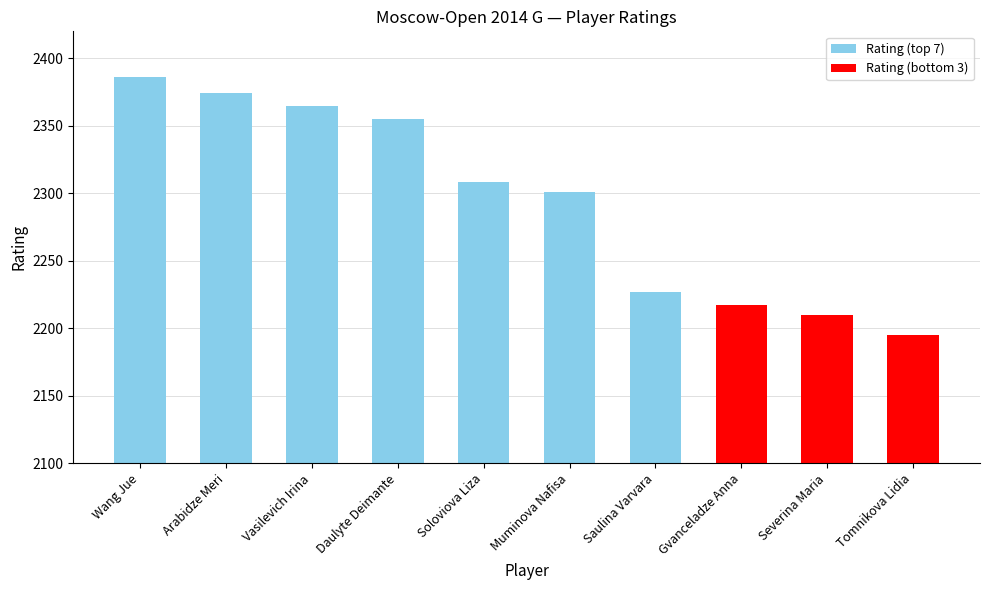

What is the change in value from Wang Jue to Vasilevich Irina?

-21